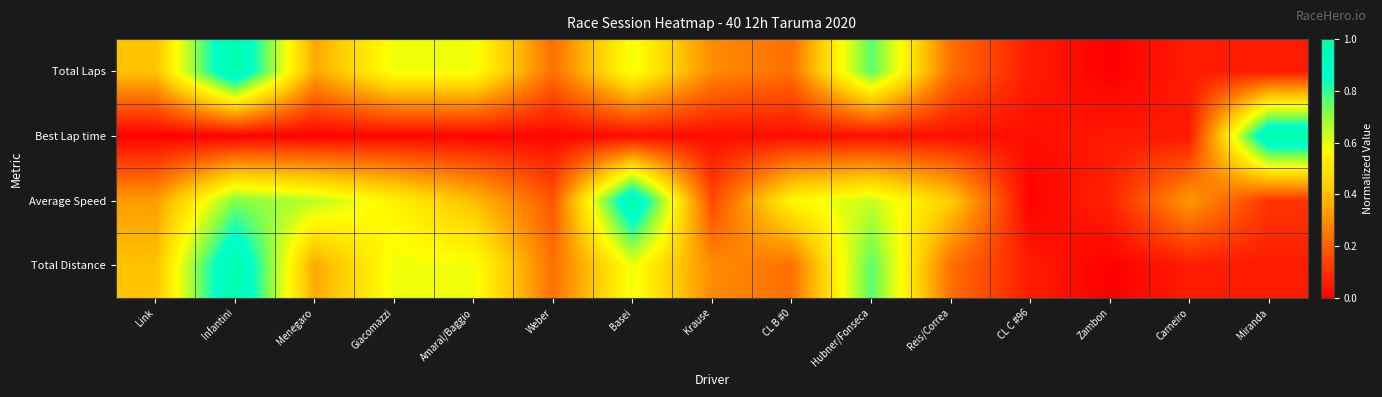

Reading left to right, extract all data points from this chart.

Total Laps: Link=0.4	Infantini=1.0	Menegaro=0.4	Giacomazzi=0.6	Amaral/Baggio=0.6	Weber=0.2	Basei=0.6	Krause=0.3	CL B #0=0.2	Hubner/Fonseca=0.8	Reis/Correa=0.2	CL C #96=0.1	Zambon=0.0	Carneiro=0.1	Miranda=0.1
Best Lap time: Link=0.0	Infantini=0.0	Menegaro=0.0	Giacomazzi=0.0	Amaral/Baggio=0.0	Weber=0.0	Basei=0.0	Krause=0.0	CL B #0=0.0	Hubner/Fonseca=0.0	Reis/Correa=0.0	CL C #96=0.0	Zambon=0.1	Carneiro=0.1	Miranda=1.0
Average Speed: Link=0.3	Infantini=0.7	Menegaro=0.7	Giacomazzi=0.5	Amaral/Baggio=0.4	Weber=0.2	Basei=1.0	Krause=0.2	CL B #0=0.6	Hubner/Fonseca=0.6	Reis/Correa=0.4	CL C #96=0.0	Zambon=0.1	Carneiro=0.3	Miranda=0.1
Total Distance: Link=0.4	Infantini=1.0	Menegaro=0.4	Giacomazzi=0.6	Amaral/Baggio=0.6	Weber=0.2	Basei=0.6	Krause=0.3	CL B #0=0.2	Hubner/Fonseca=0.8	Reis/Correa=0.2	CL C #96=0.1	Zambon=0.0	Carneiro=0.1	Miranda=0.1